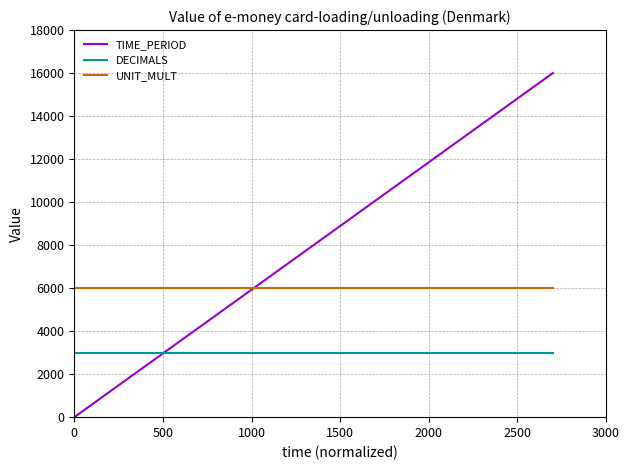

What is the sum of all TIME_PERIOD values?

176000.0